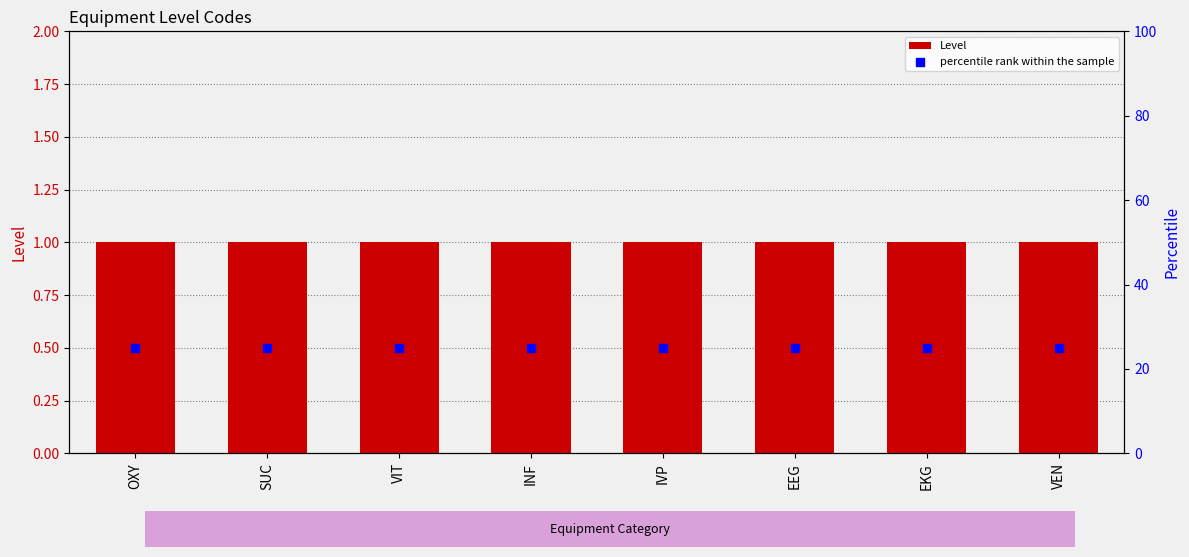

Which series contains the highest Y value?

percentile rank within the sample